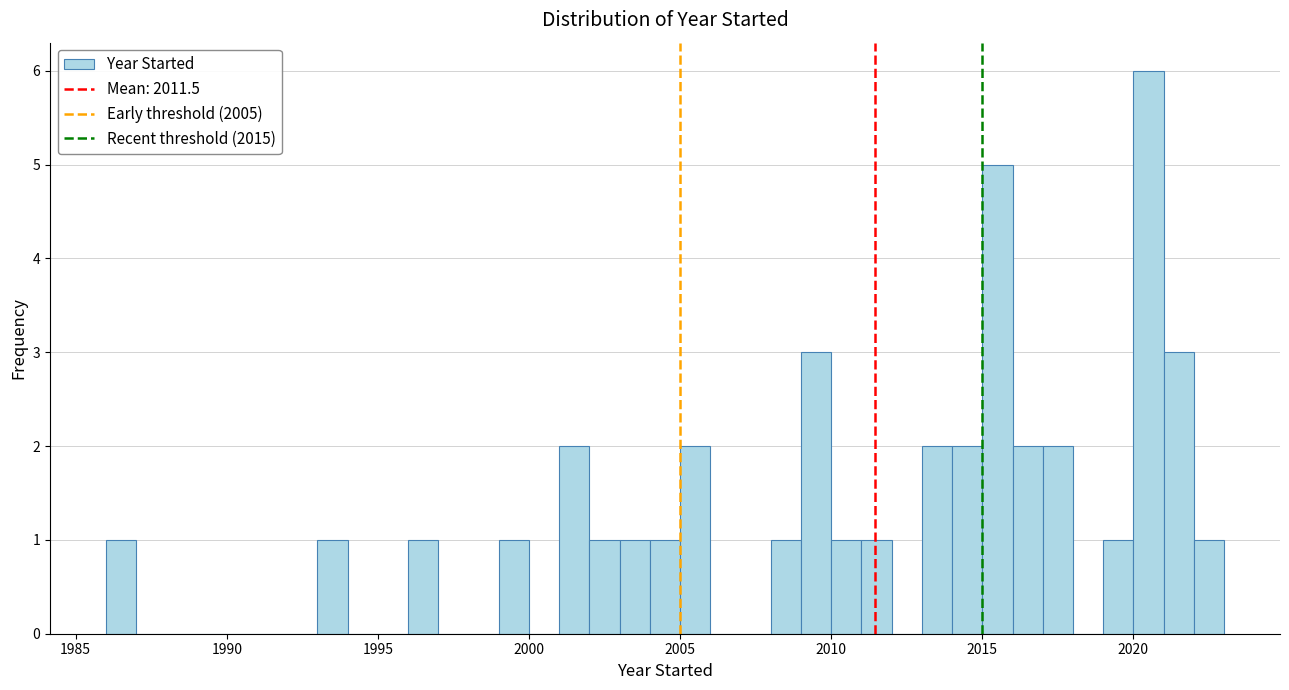

Read against the x-axis, roughly where is the centre of the tallest bar?

2020.5